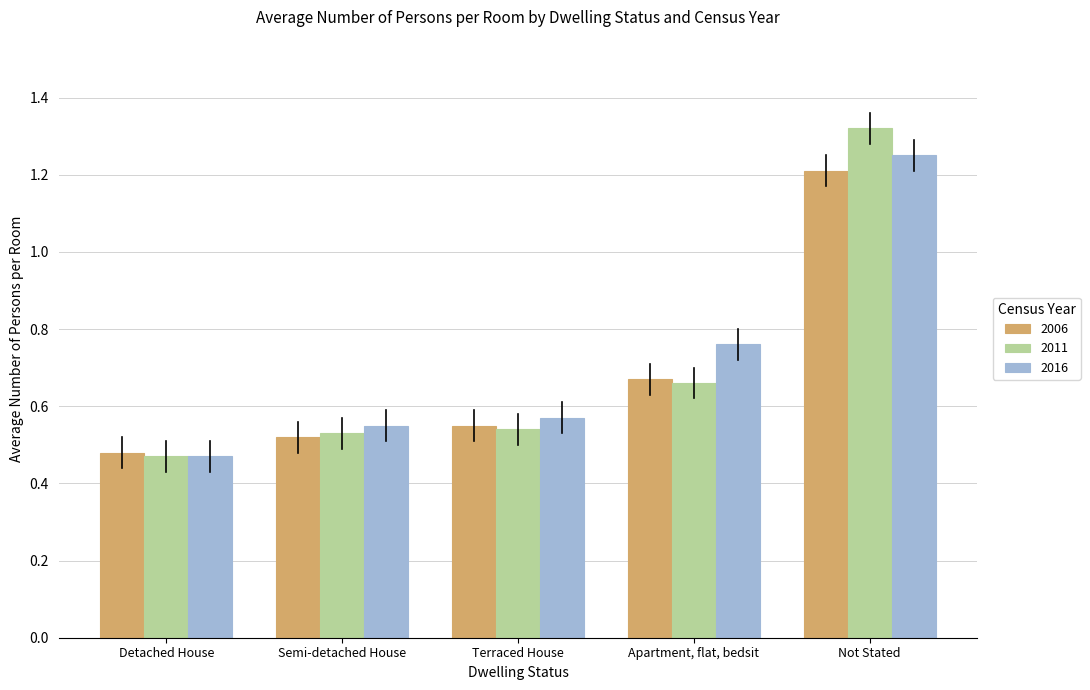

Are the bars grouped side by side (vs. stacked)?

Yes